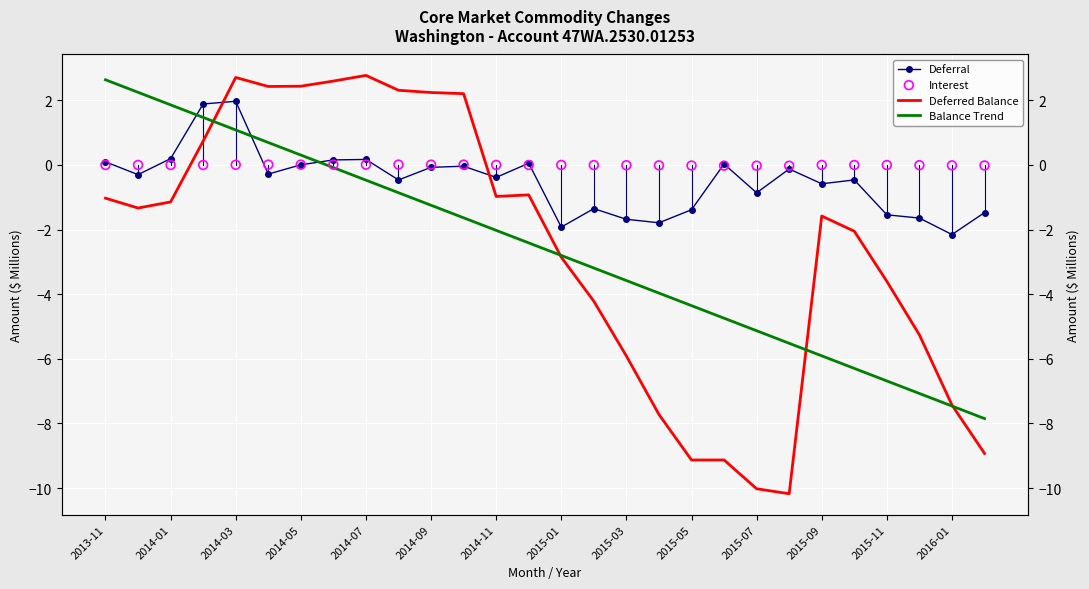

What is the total value across all series at 25?

-14.0